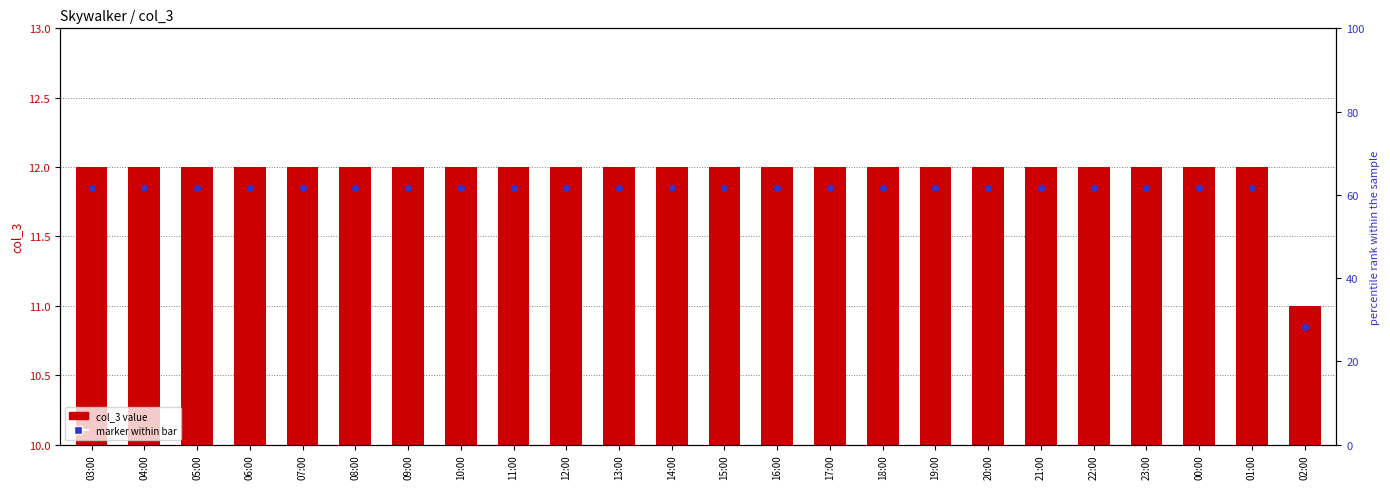

At which category is the sum across all series the highest?

03:00